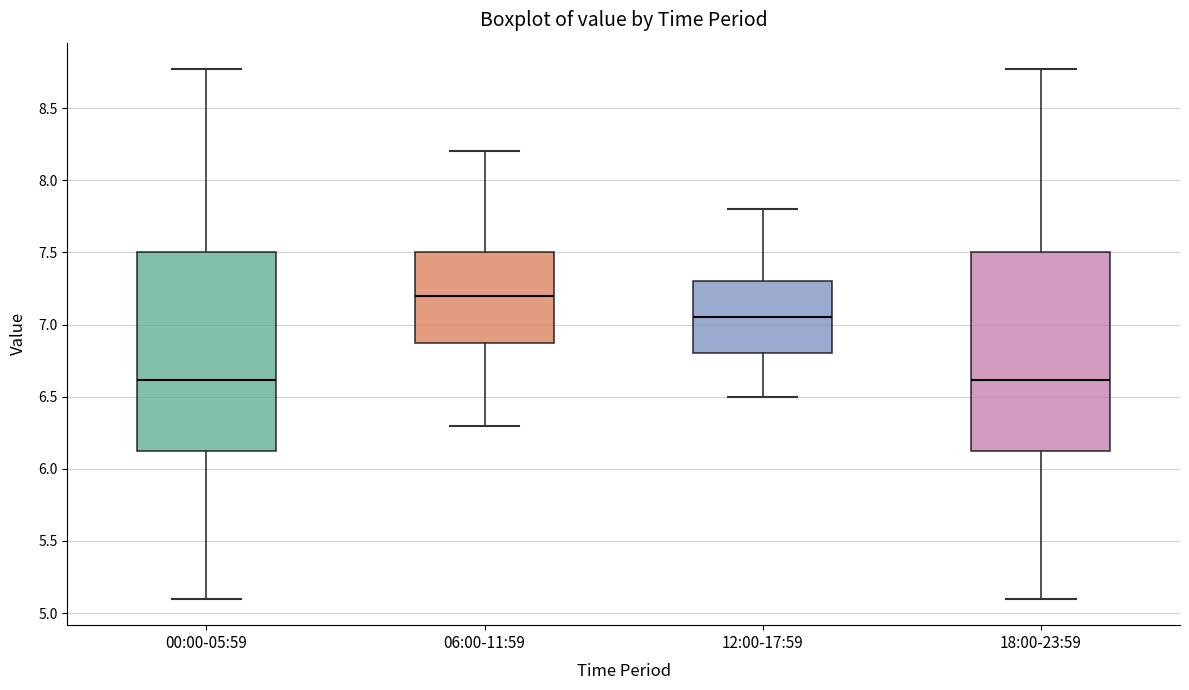

Reading left to right, read every box against the y-axis: the position of its median line, the range the box covers, and the ends of its whiskers. The values are not printed on the chart, so give them approximately, as read against the axis.

00:00-05:59: median 6.60, box 6.10 to 7.50, whiskers 5.10 to 8.75
06:00-11:59: median 7.20, box 6.90 to 7.50, whiskers 6.30 to 8.20
12:00-17:59: median 7.05, box 6.80 to 7.30, whiskers 6.50 to 7.80
18:00-23:59: median 6.60, box 6.10 to 7.50, whiskers 5.10 to 8.75